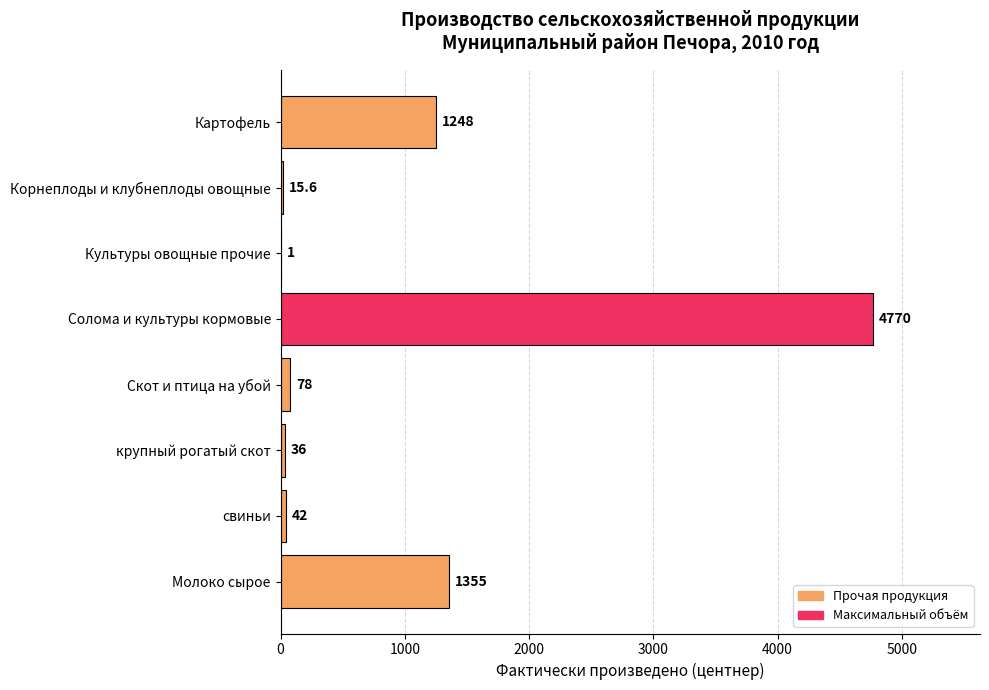

Reading bottom to top, transcribe all the data shown in this chart.

Молоко сырое=1355.0	свиньи=42.0	крупный рогатый скот=36.0	Скот и птица на убой=78.0	Солома и культуры кормовые=4770.0	Культуры овощные прочие=1.0	Корнеплоды и клубнеплоды овощные=15.6	Картофель=1248.0